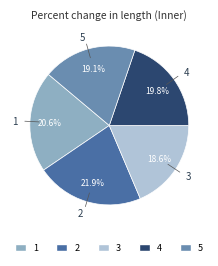

True or false: 3 accounts for 30% of the total.

False